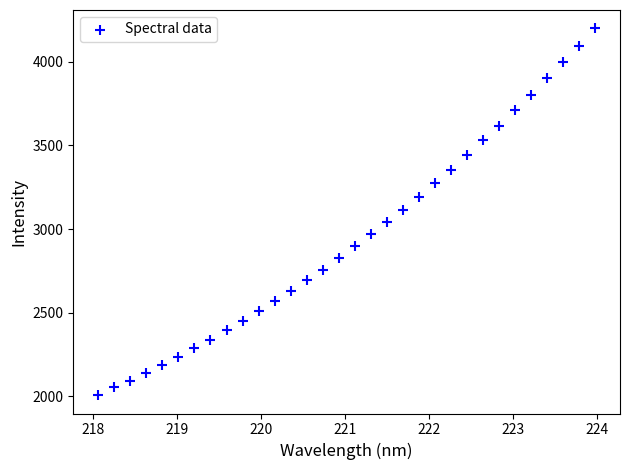

What is the range of X values (max minus min)?

5.9